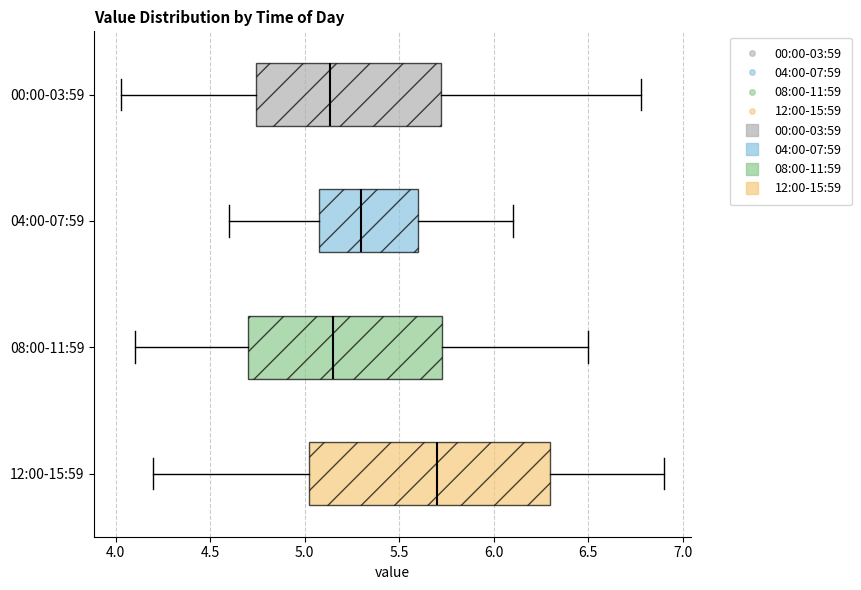

Reading bottom to top, transcribe this box plot: for each box, give where its median line is, the range the box spans, and where its two whiskers end, as read against the x-axis. The values are not printed on the chart, so give them approximately, as read against the axis.

12:00-15:59: median 5.70, box 5.05 to 6.30, whiskers 4.20 to 6.90
08:00-11:59: median 5.15, box 4.70 to 5.75, whiskers 4.10 to 6.50
04:00-07:59: median 5.30, box 5.10 to 5.60, whiskers 4.60 to 6.10
00:00-03:59: median 5.15, box 4.75 to 5.70, whiskers 4.05 to 6.80